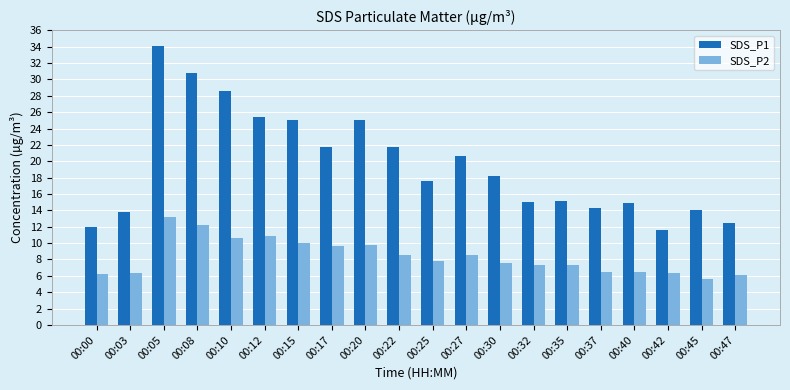

Is it true that SDS_P2 equals 5.9 at 00:17?

False